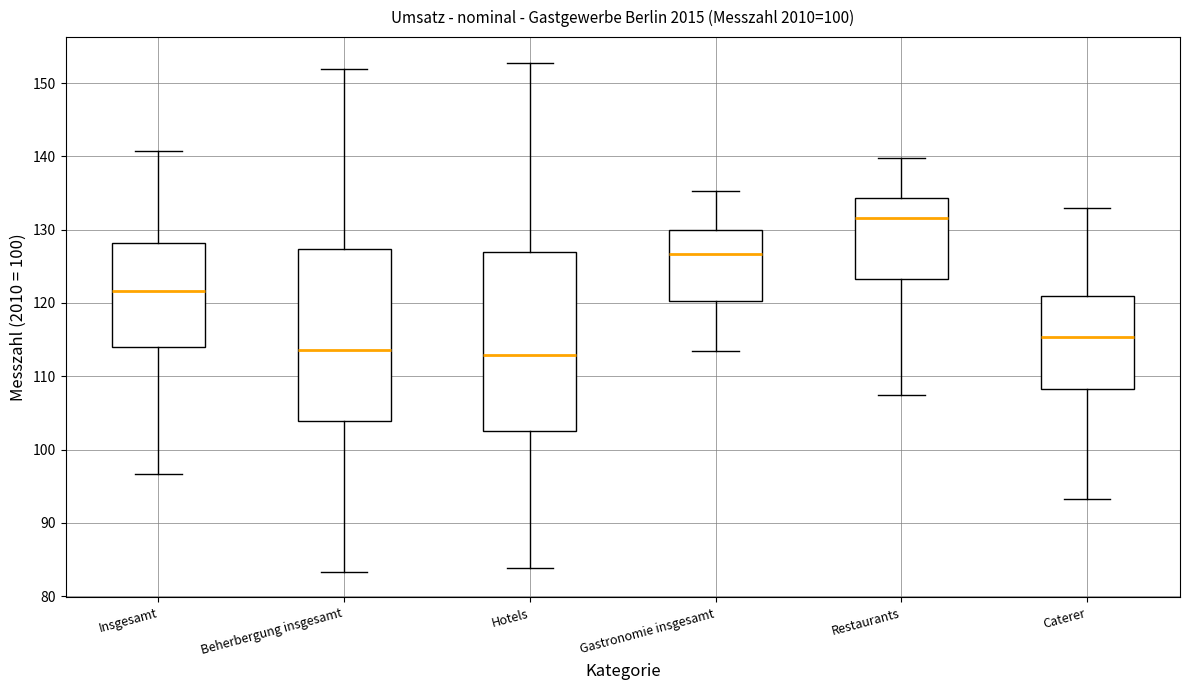

Which box is the tallest, from its lower edge to its upper edge?

Hotels